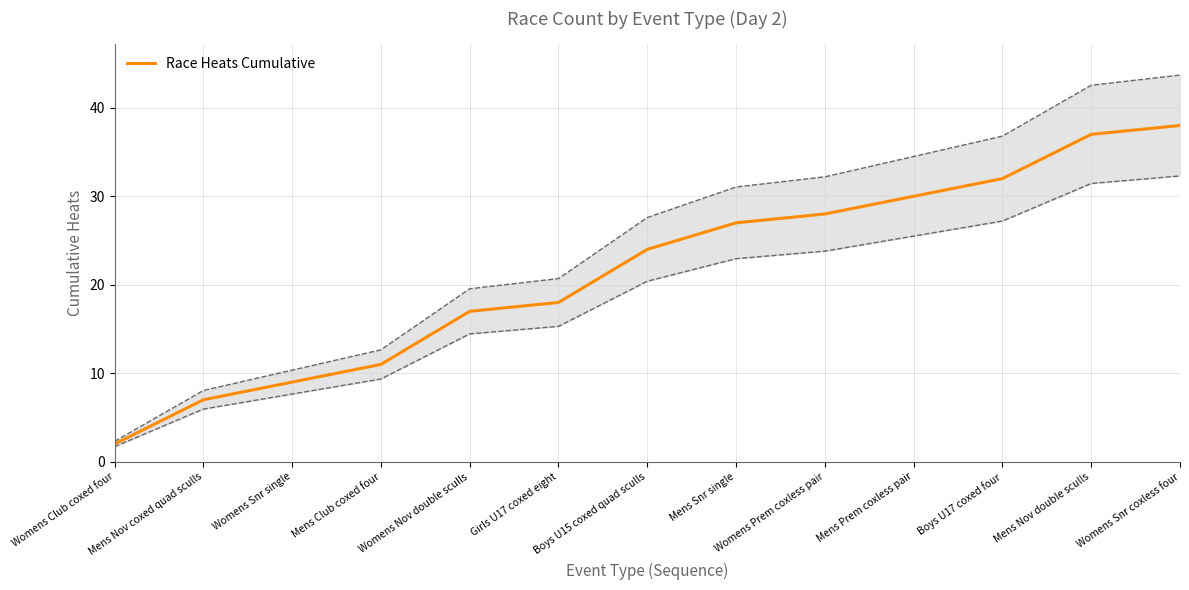

Reading right to left, list all the values displayed in this chart.

Womens Snr coxless four=38	Mens Nov double sculls=37	Boys U17 coxed four=32	Mens Prem coxless pair=30	Womens Prem coxless pair=28	Mens Snr single=27	Boys U15 coxed quad sculls=24	Girls U17 coxed eight=18	Womens Nov double sculls=17	Mens Club coxed four=11	Womens Snr single=9	Mens Nov coxed quad sculls=7	Womens Club coxed four=2